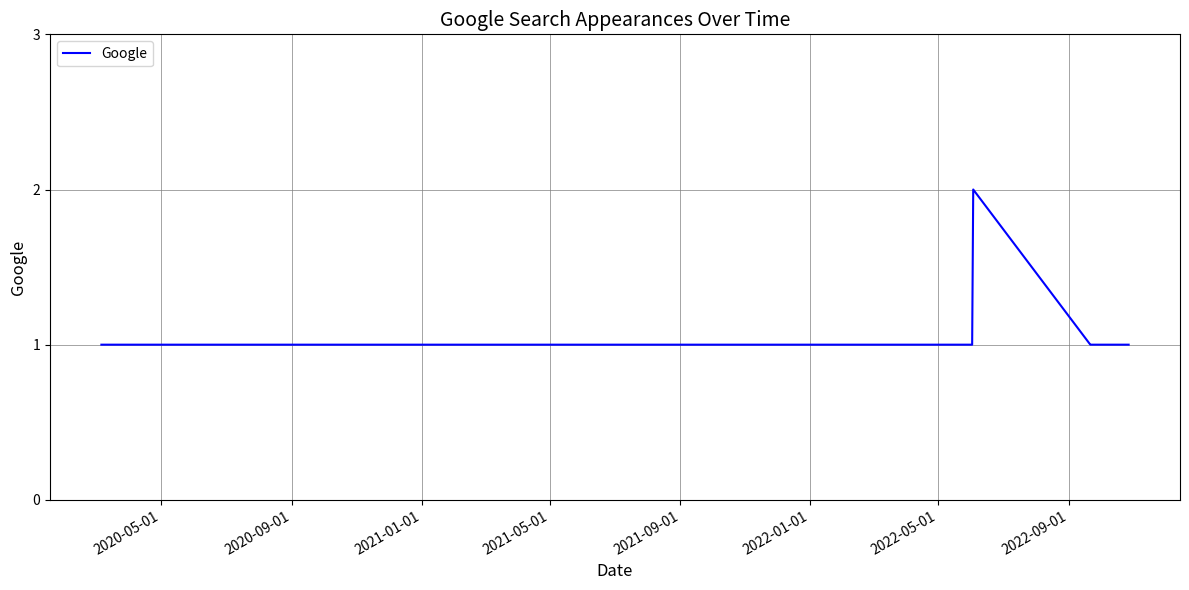

How many lines are shown in the chart?

1